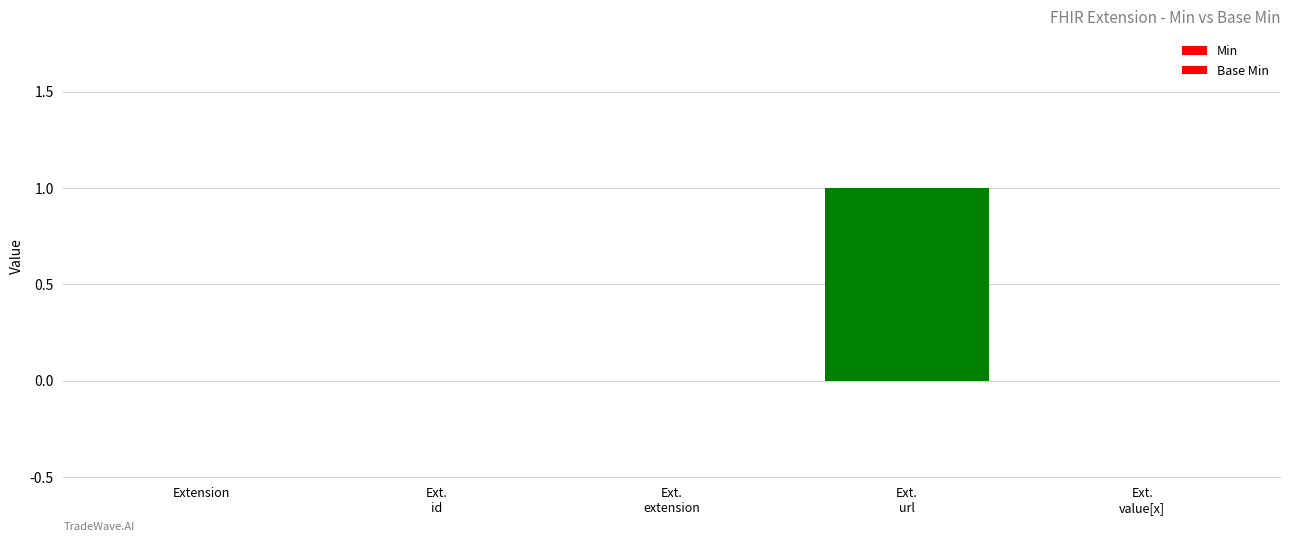

Rank the series at Ext.
id from lowest to highest value.

Min, Base Min